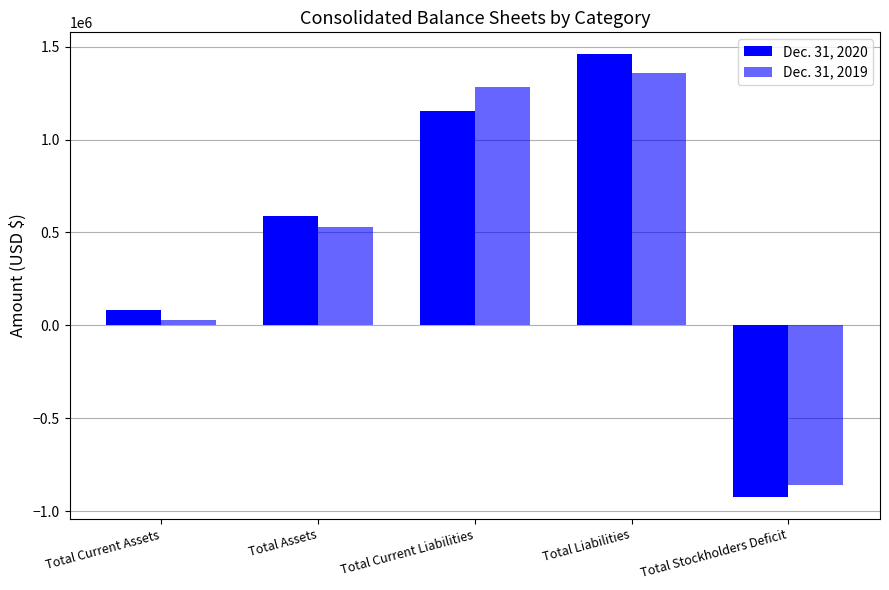

Is it true that Dec. 31, 2019 equals 35862 at Total Current Assets?

False